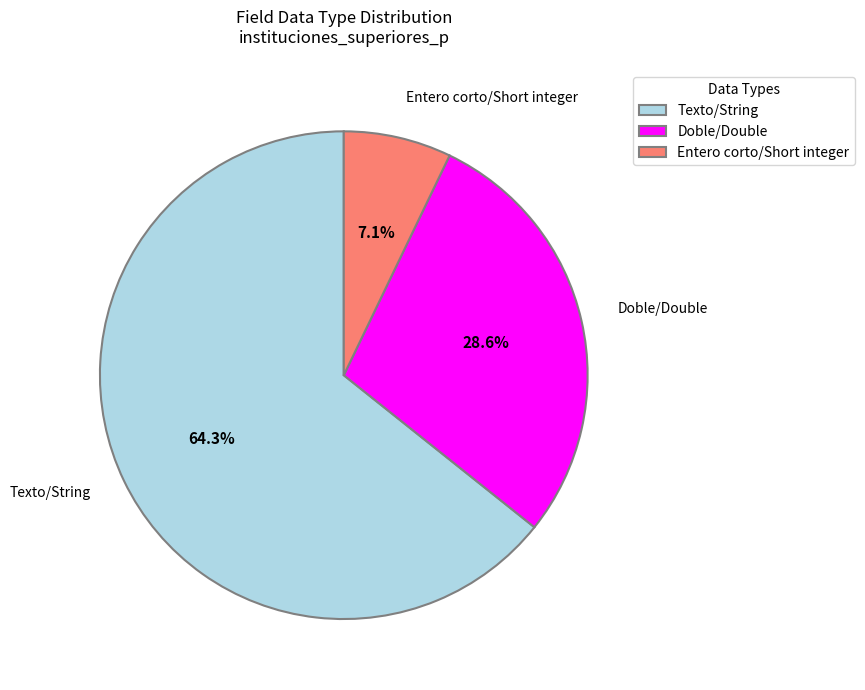

Does Doble/Double account for over 50% of the chart?

No